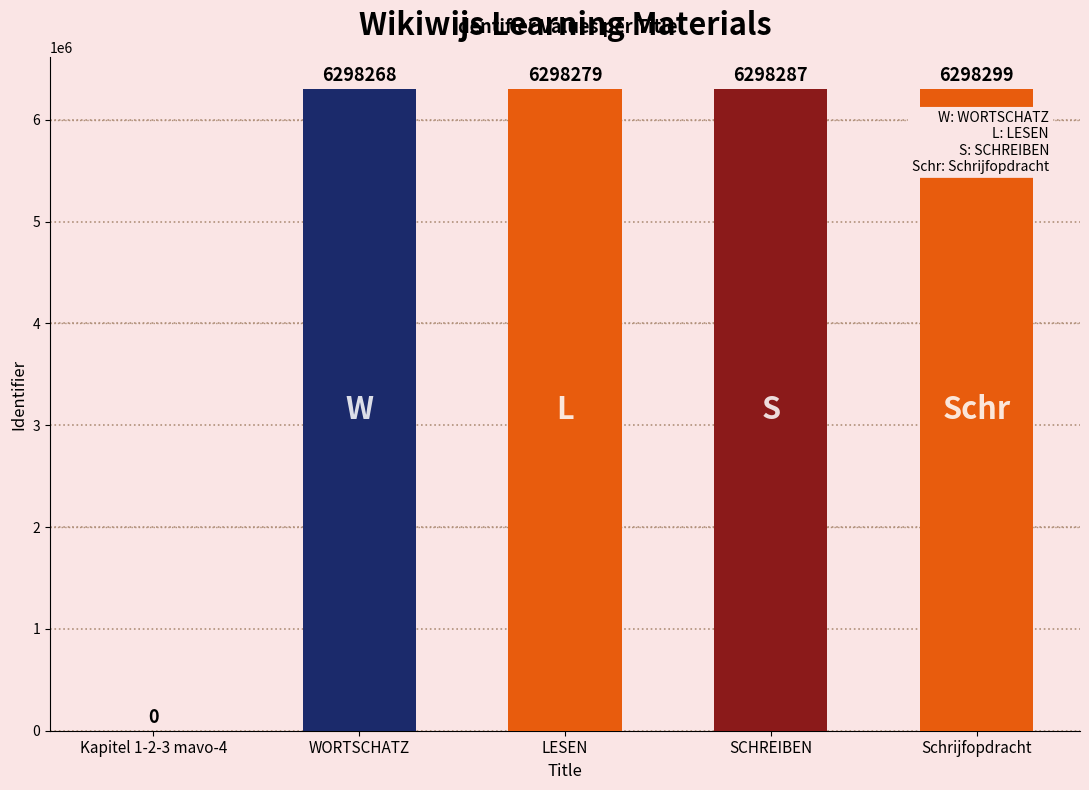

What is the maximum value shown in the chart?

6298299